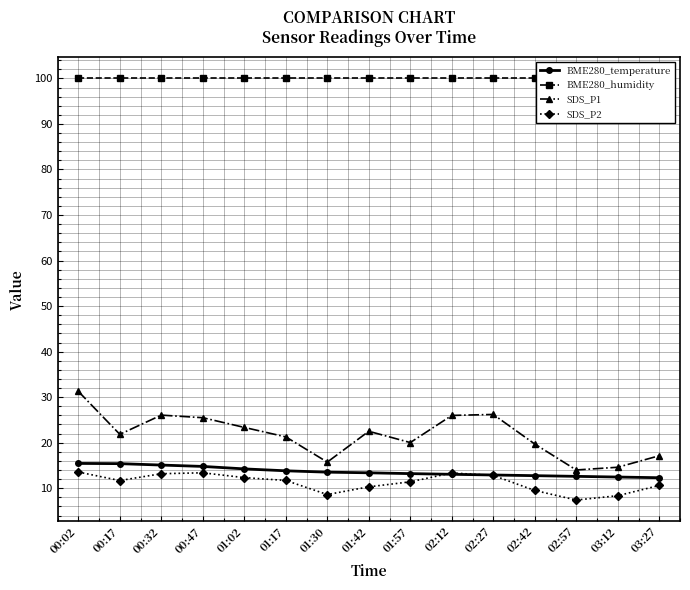

How many interior local valleys does the SDS_P2 series have?

3